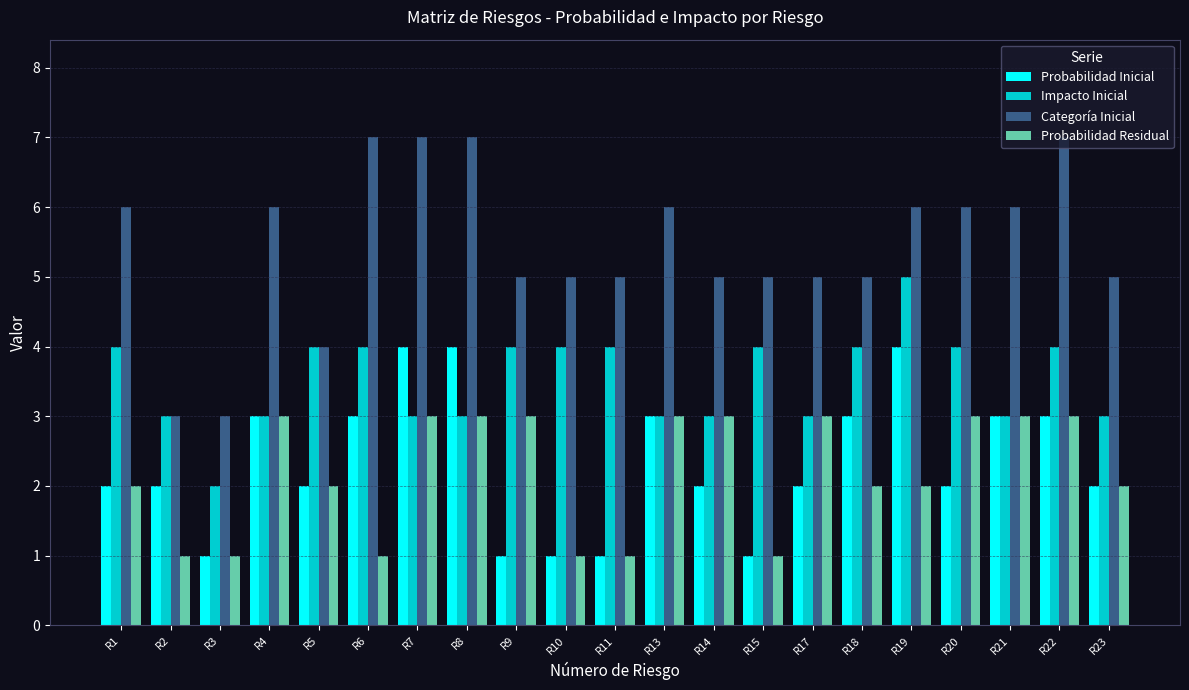

What is the total value across all series at R20?

15